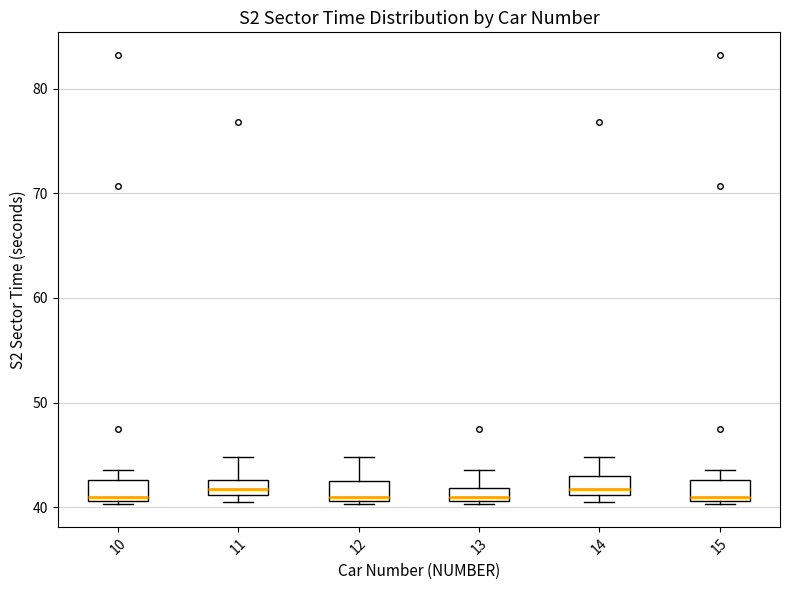

Where is the lower edge of the box at x = 13 on the y-axis? The values are not printed on the chart, so give them approximately, as read against the axis.

41